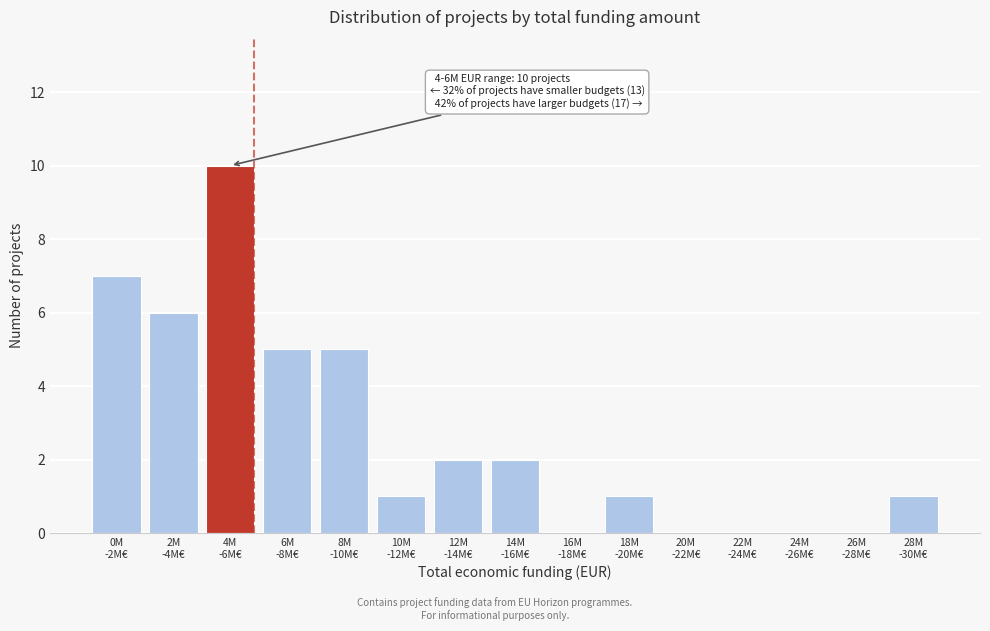

What is the greatest value displayed?

10